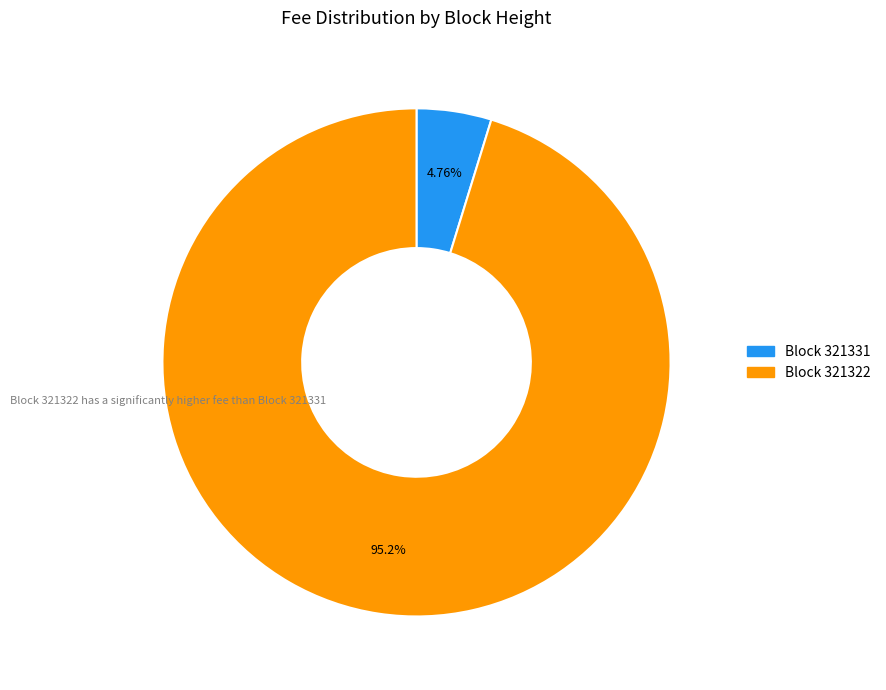

Is there a majority slice in this chart?

Yes